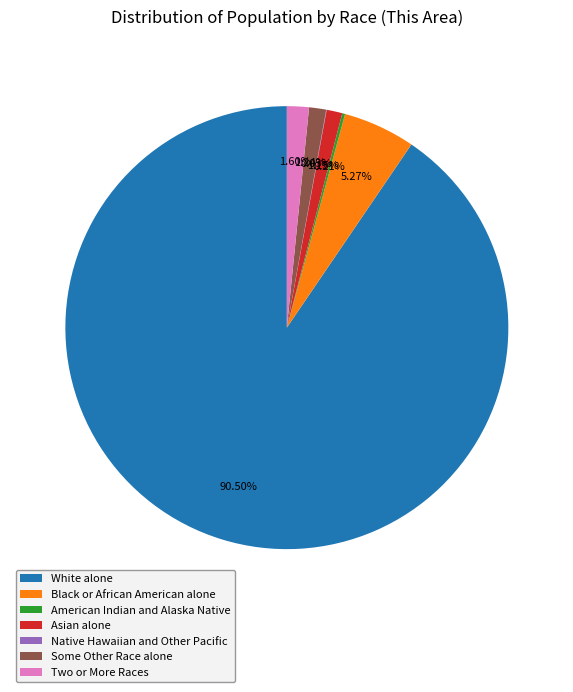

Which has a higher value, Black or African American alone or Some Other Race alone?

Black or African American alone